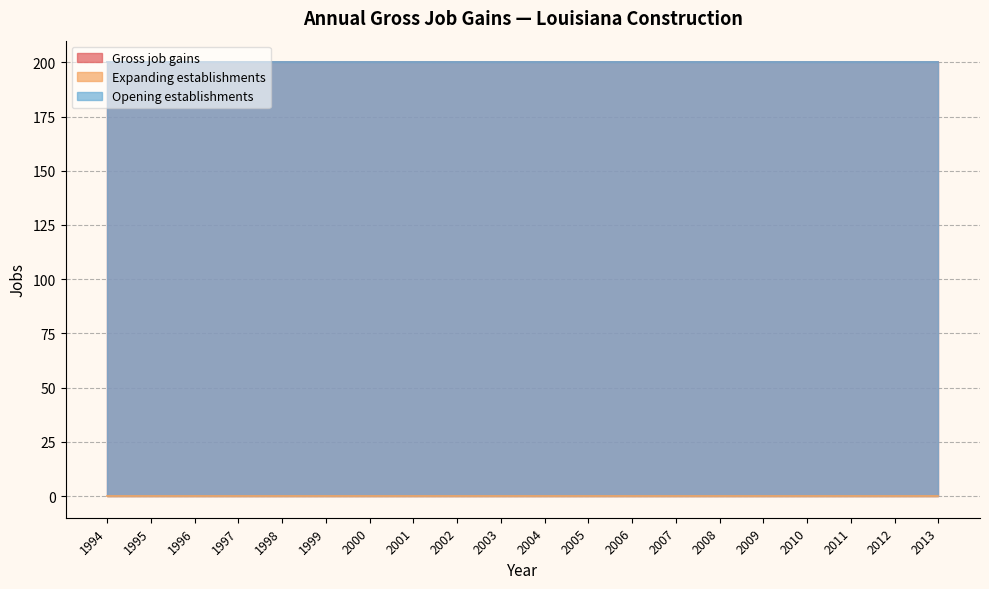

What is the highest value of the Opening establishments series?

200